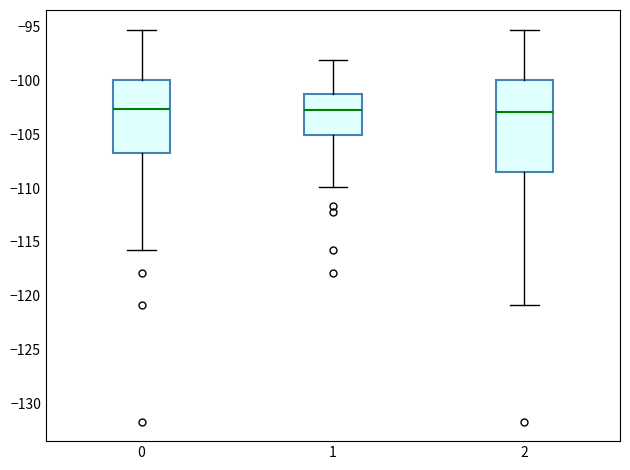

Reading left to right, transcribe this box plot: for each box, give where its median line is, the range the box spans, and where its two whiskers end, as read against the y-axis. The values are not printed on the chart, so give them approximately, as read against the axis.

0: median -102.5, box -107.0 to -100.0, whiskers -115.5 to -95.5
1: median -102.5, box -105.0 to -101.5, whiskers -110.0 to -98.0
2: median -103.0, box -108.5 to -100.0, whiskers -121.0 to -95.5